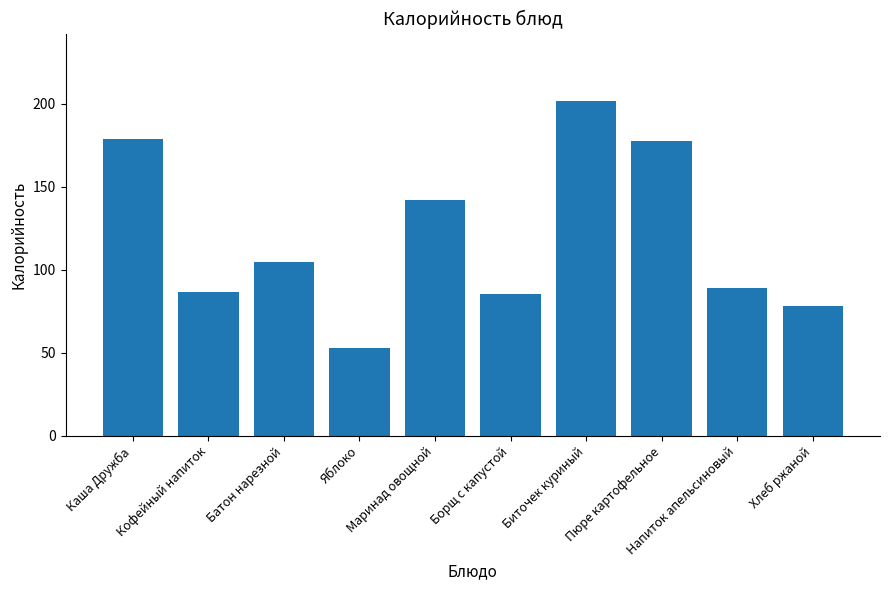

Is it true that the value at Хлеб ржаной is 78.0?

True